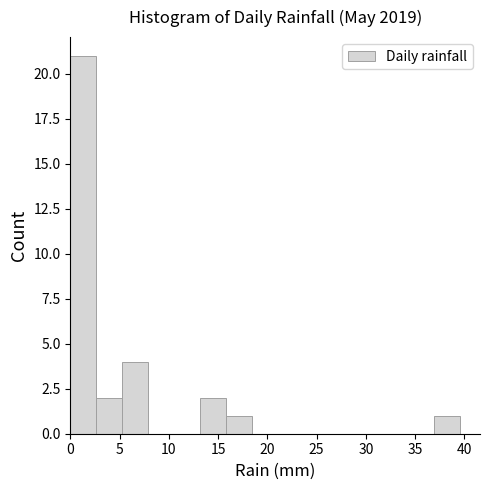

Over which range of the x-axis is the bar tallest?

0.0 to 2.5